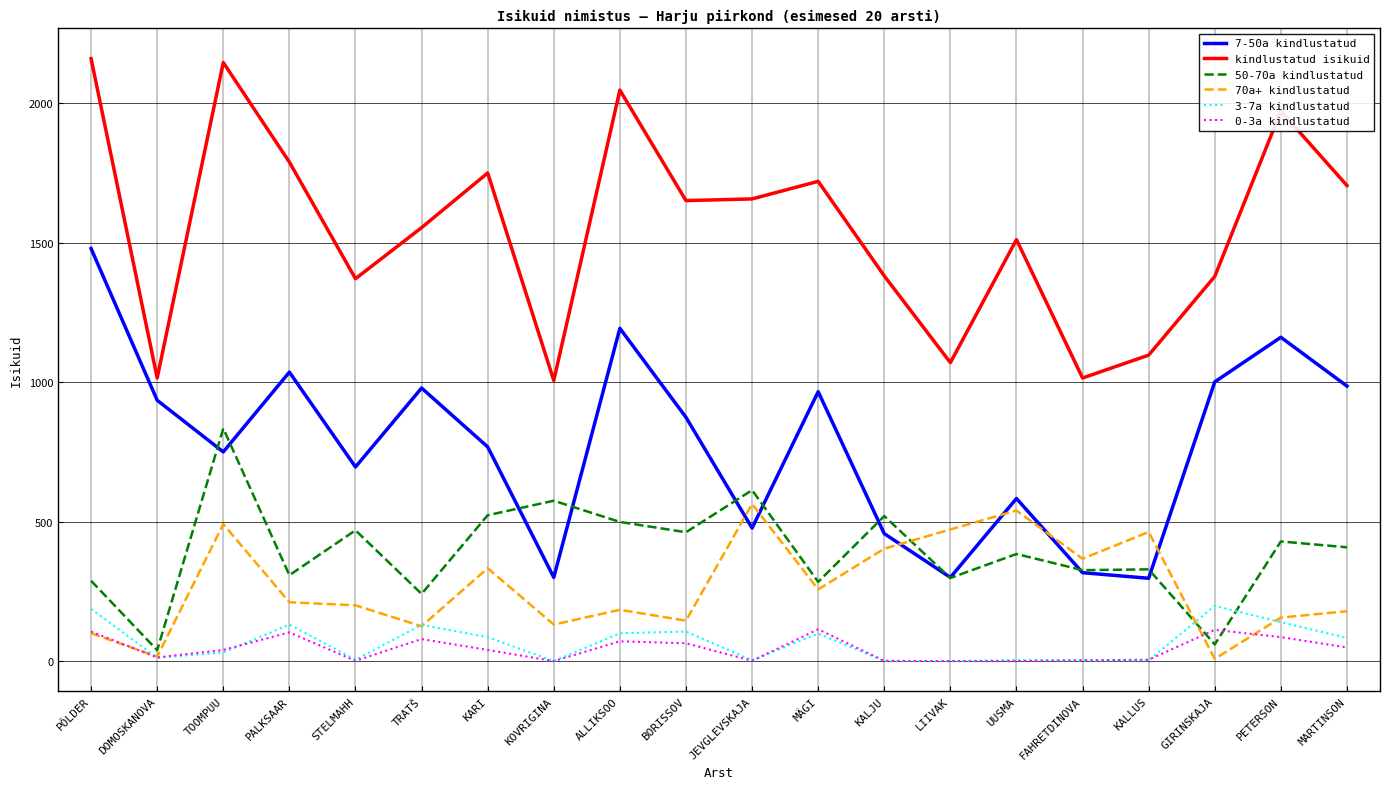

Is the value of 50-70a kindlustatud at KARI greater than the value of 3-7a kindlustatud at BORISSOV?

Yes